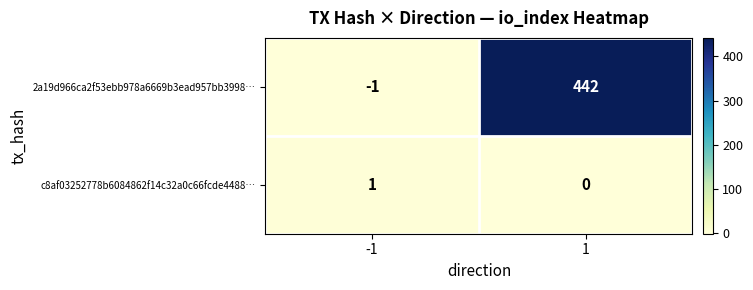

What is the spread (max minus min) of values at 1?

442